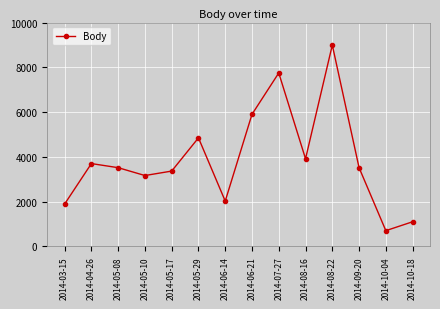

What is the sum of all values?

54393